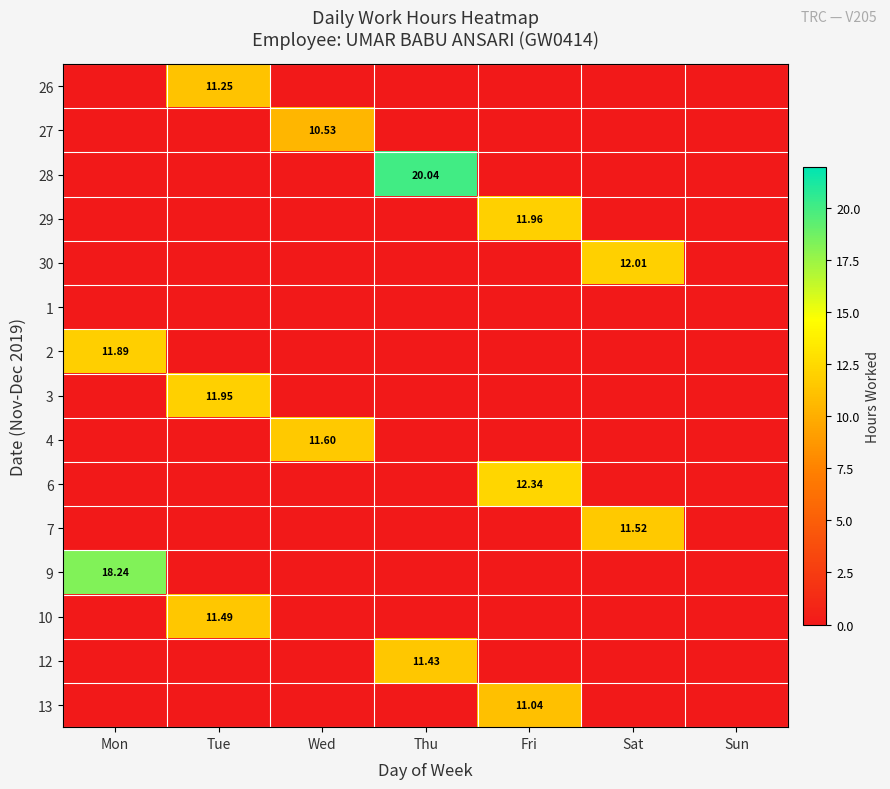

What is the average value of the 2 series?

1.7